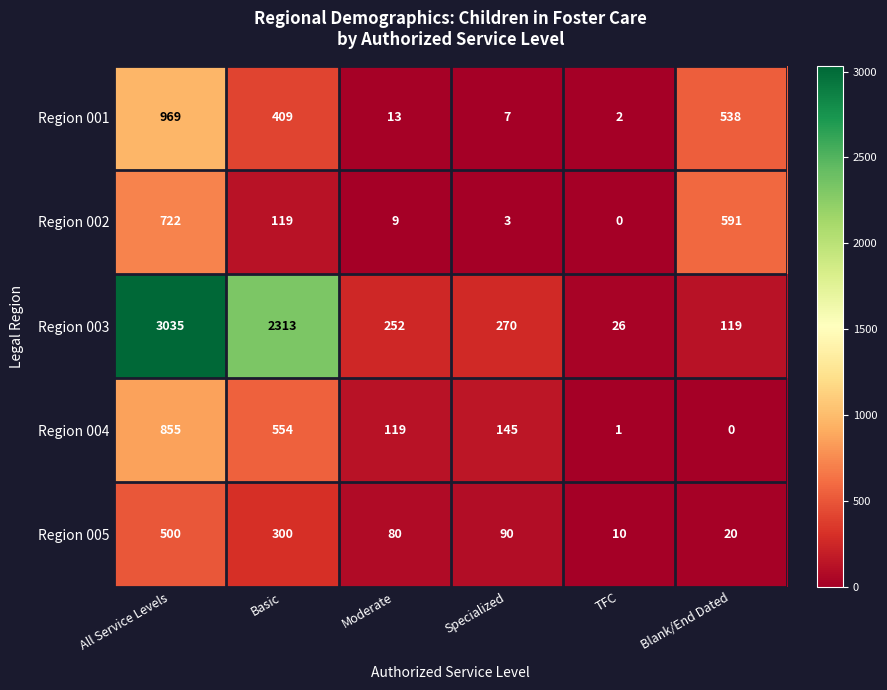

Which series has the largest total across all categories?

Region 003